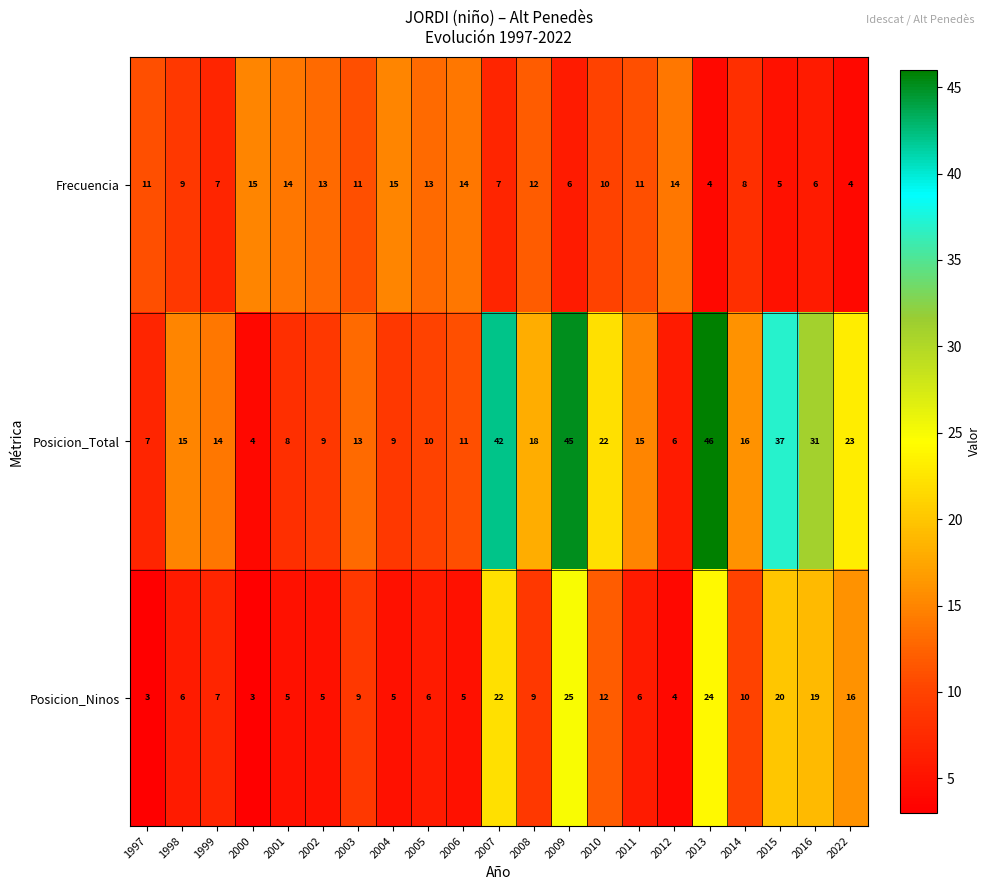

What is the sum of all Posicion_Total values?

401